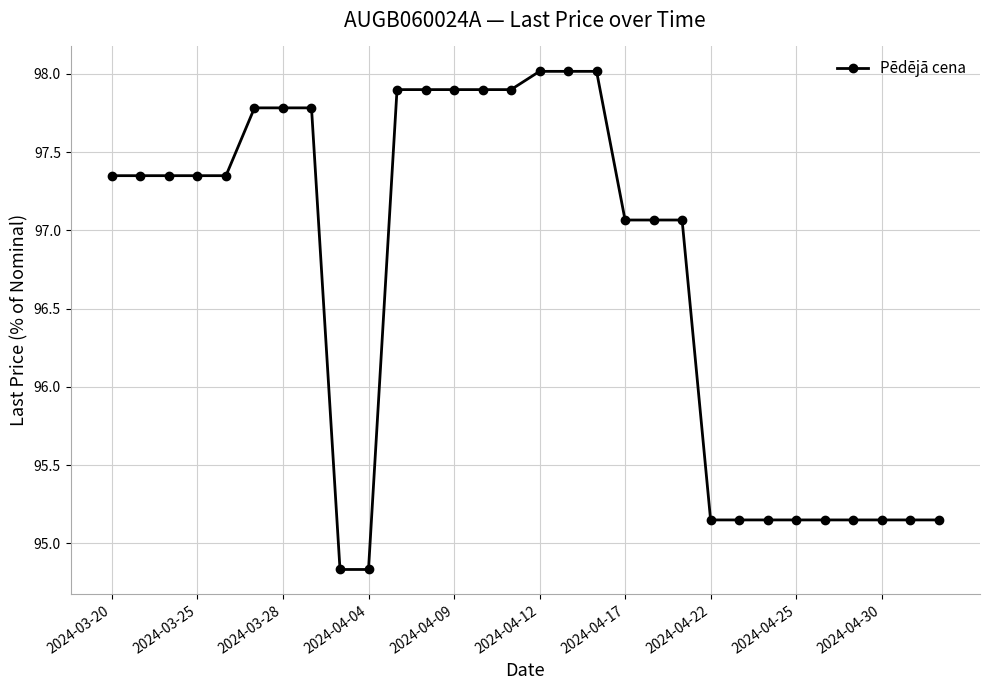

What is the value of the 7th point from the left?

97.8